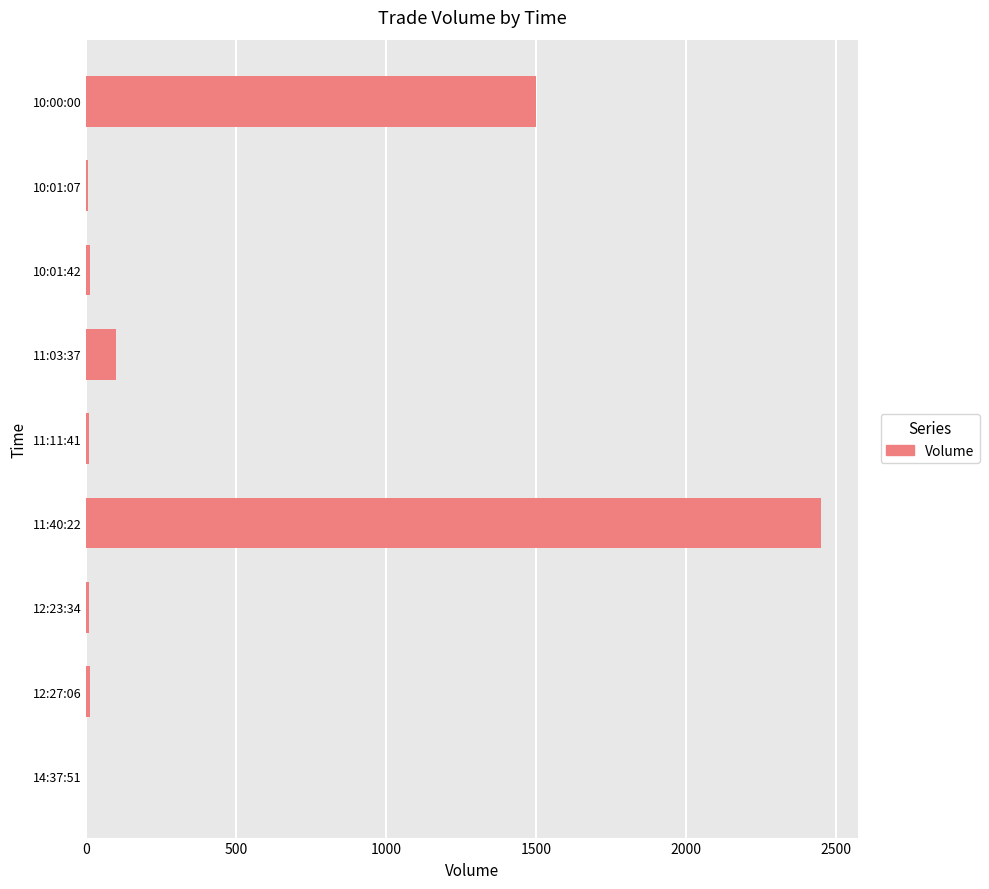

How many categories are shown in the chart?

9